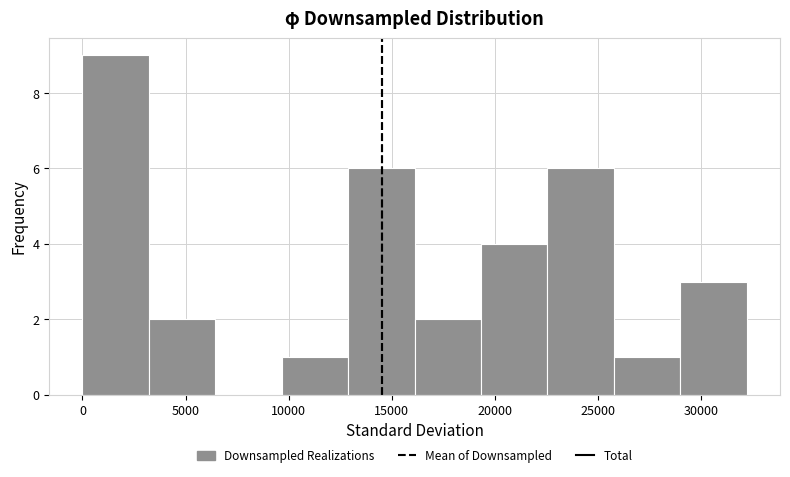

How tall is the bar that spans 13000 to 16000 on the x-axis? Neither the bar edges nor the heights are printed on the chart, so give them approximately, as read against the axes.

6